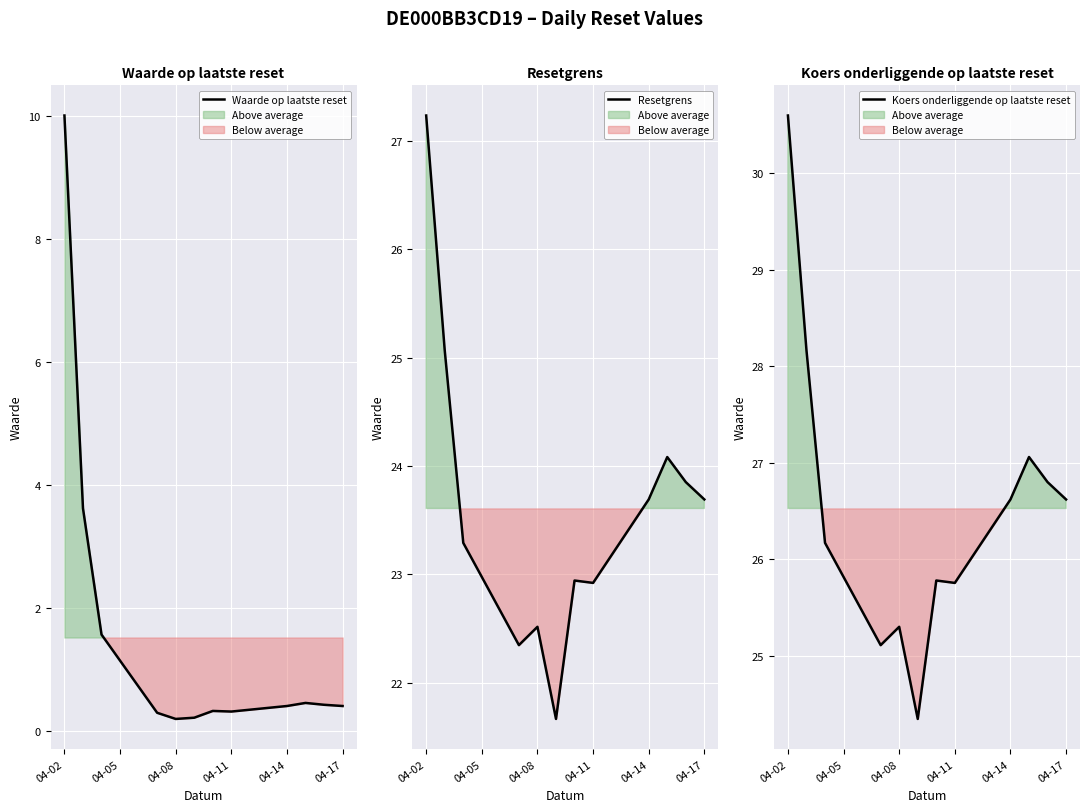

The Resetgrens series shows 39.4 at 04-17. True or false?

False